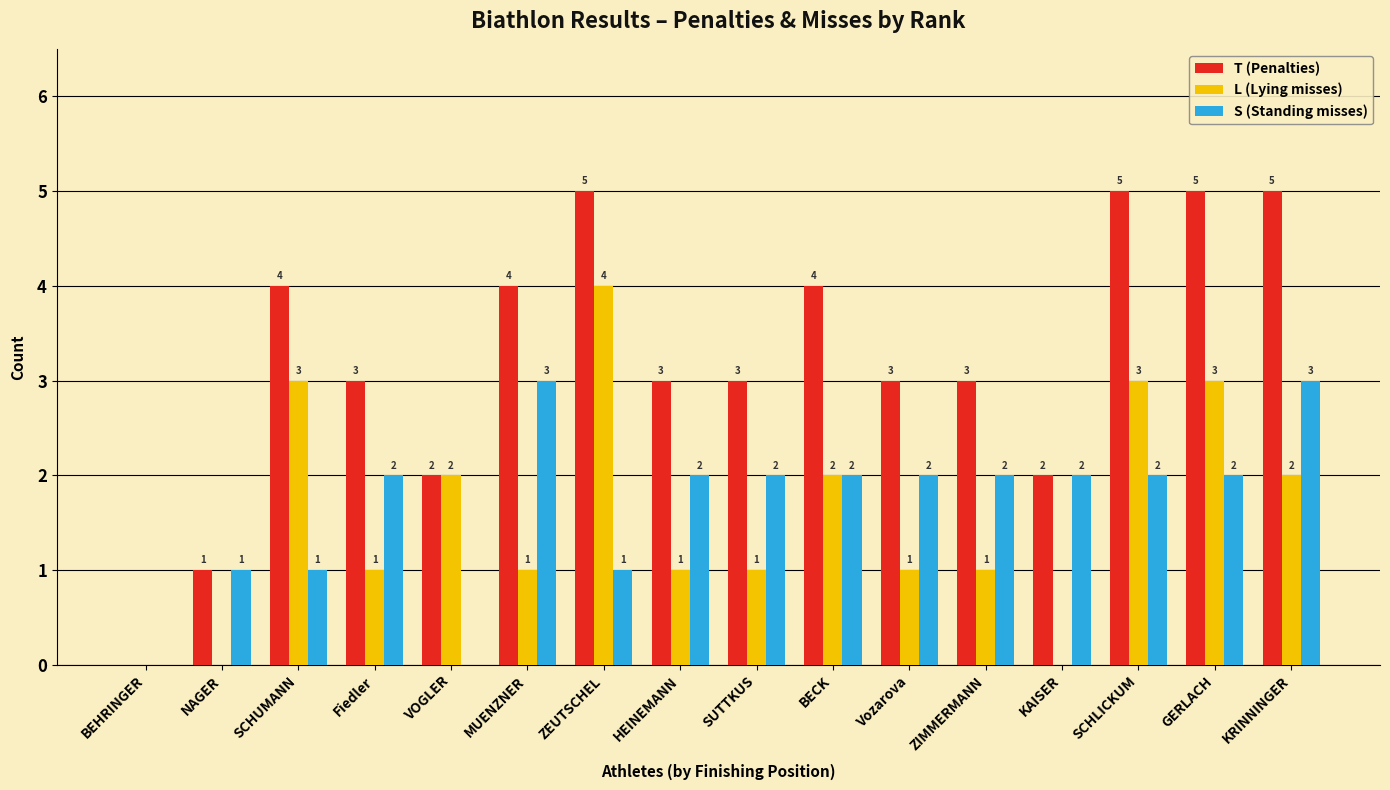

Where does the T (Penalties) series first go above 3?

SCHUMANN